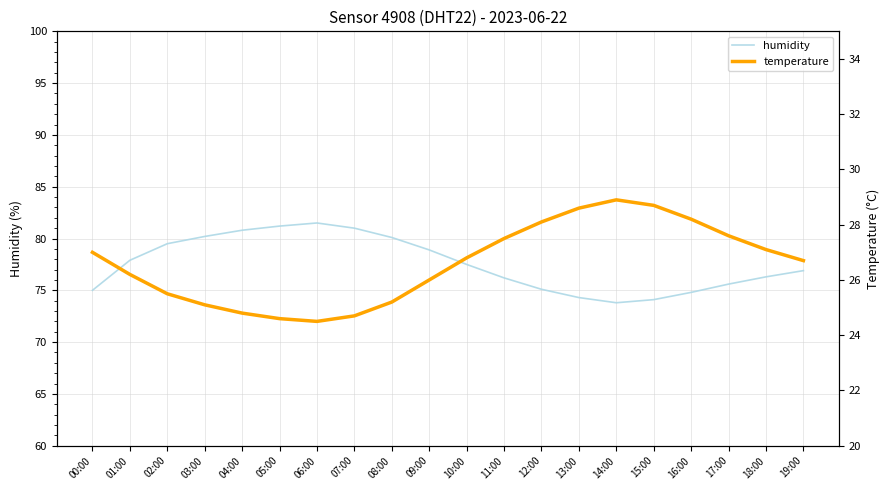

Does the chart display data point markers on the line(s)?

No